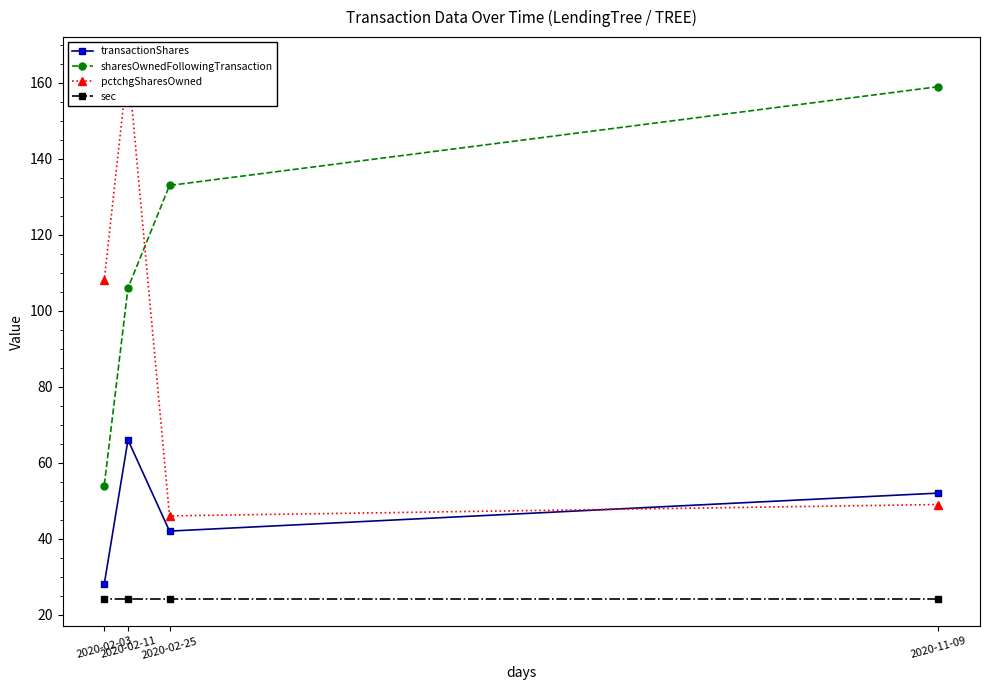

What is the sum of all sec values?

96